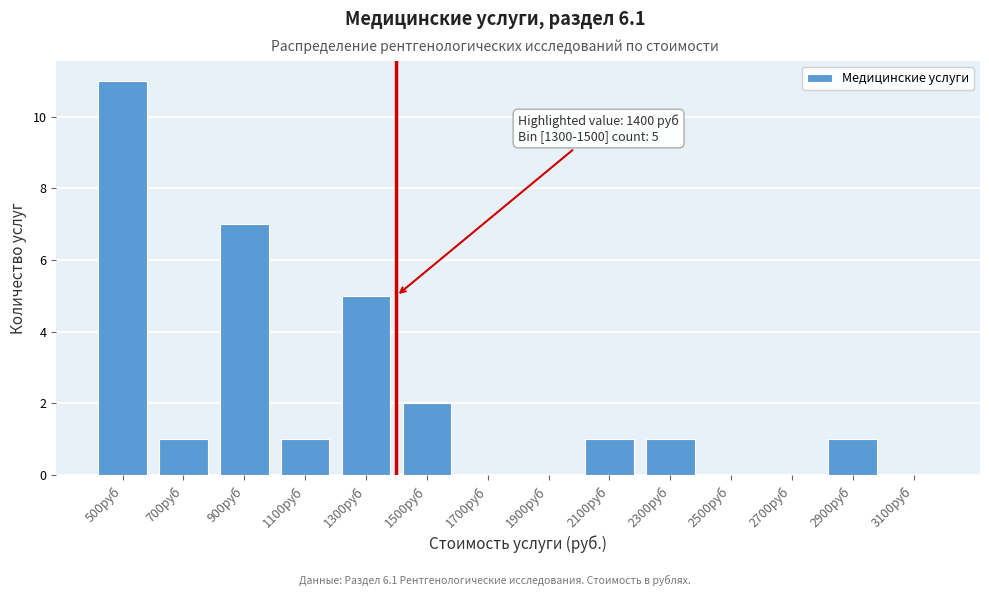

Reading left to right, list all the values displayed in this chart.

500руб=11	700руб=1	900руб=7	1100руб=1	1300руб=5	1500руб=2	1700руб=0	1900руб=0	2100руб=1	2300руб=1	2500руб=0	2700руб=0	2900руб=1	3100руб=0